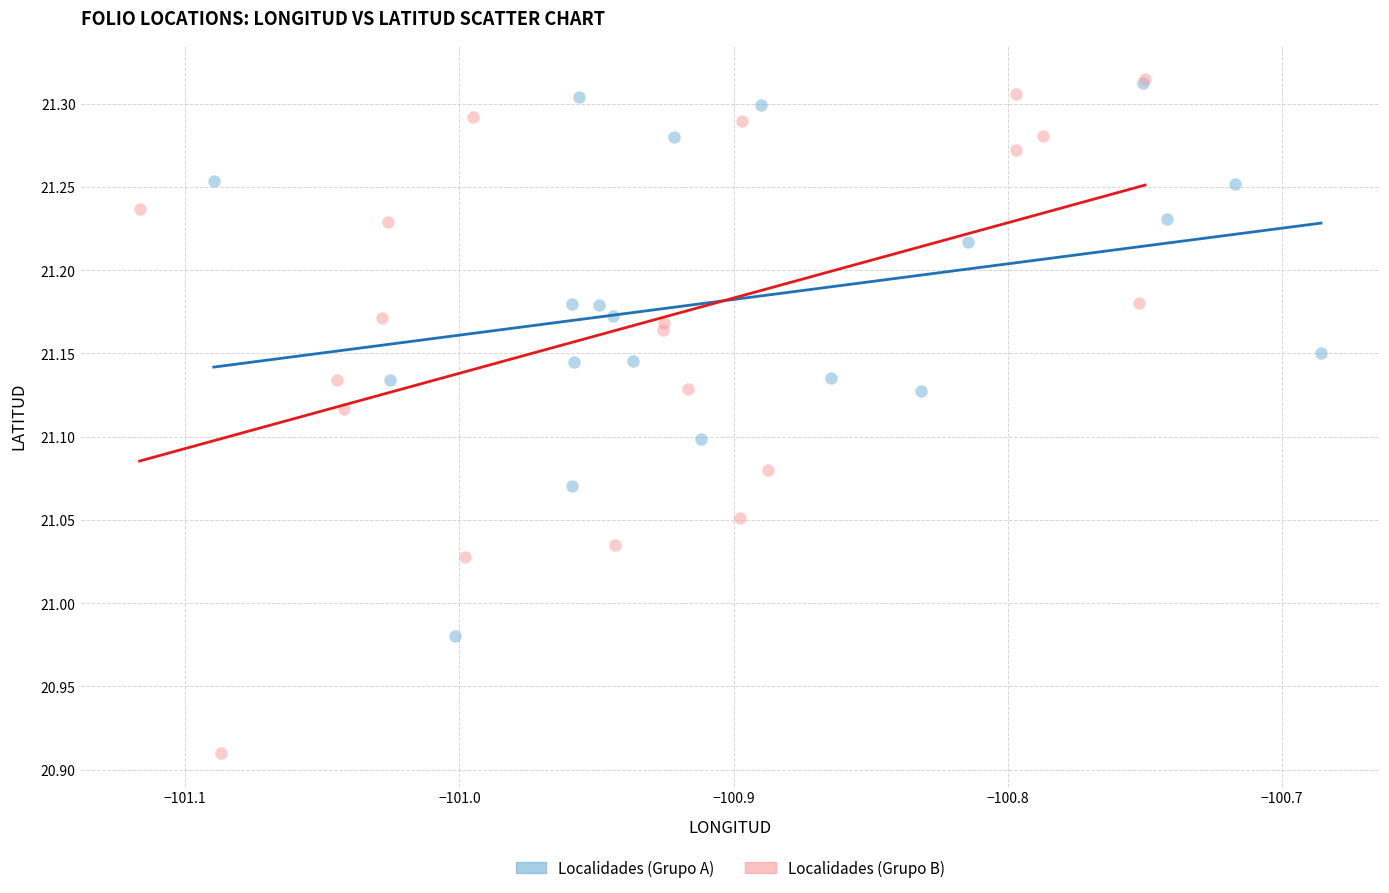

Which series has the widest spread of Y values?

Localidades (Grupo B)